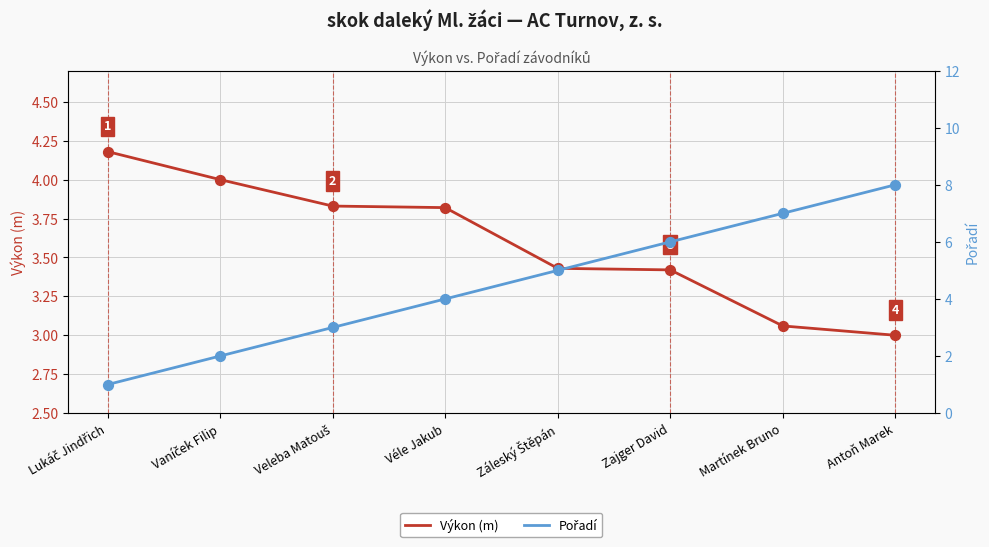

At how many categories does at least one series exceed 6?

2